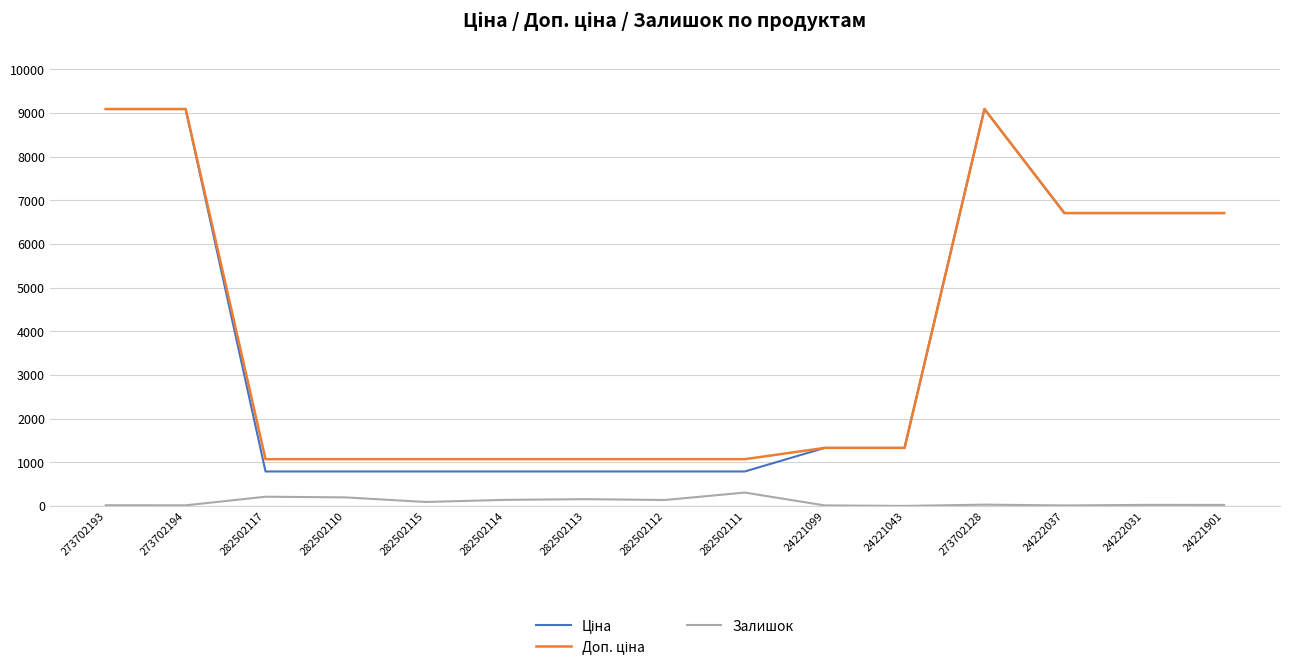

Where does the Залишок series first go above 34?

282502117